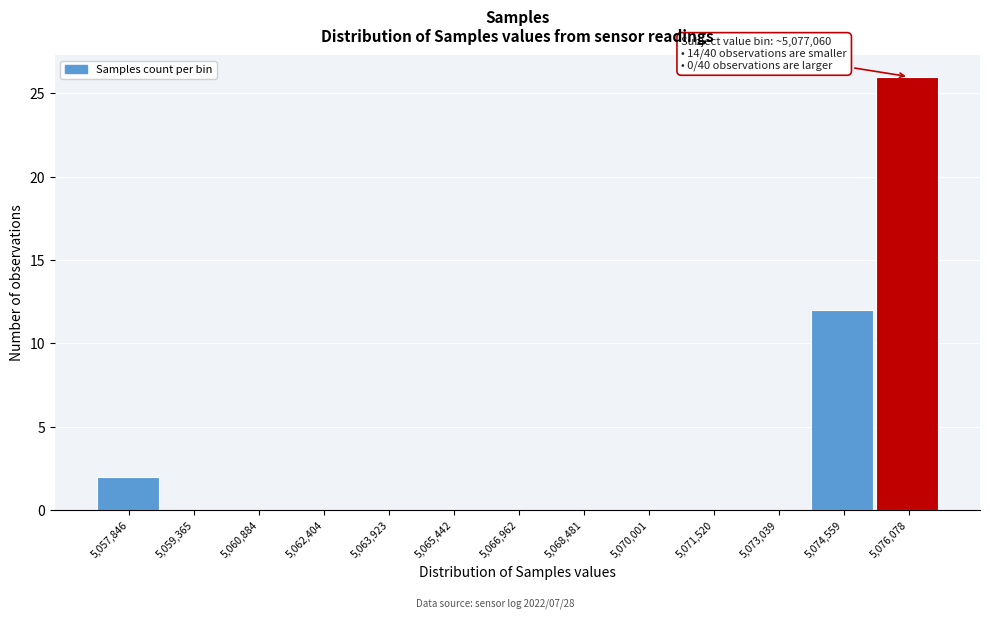

The chart shows a value of -13 at 5,059,365. True or false?

False